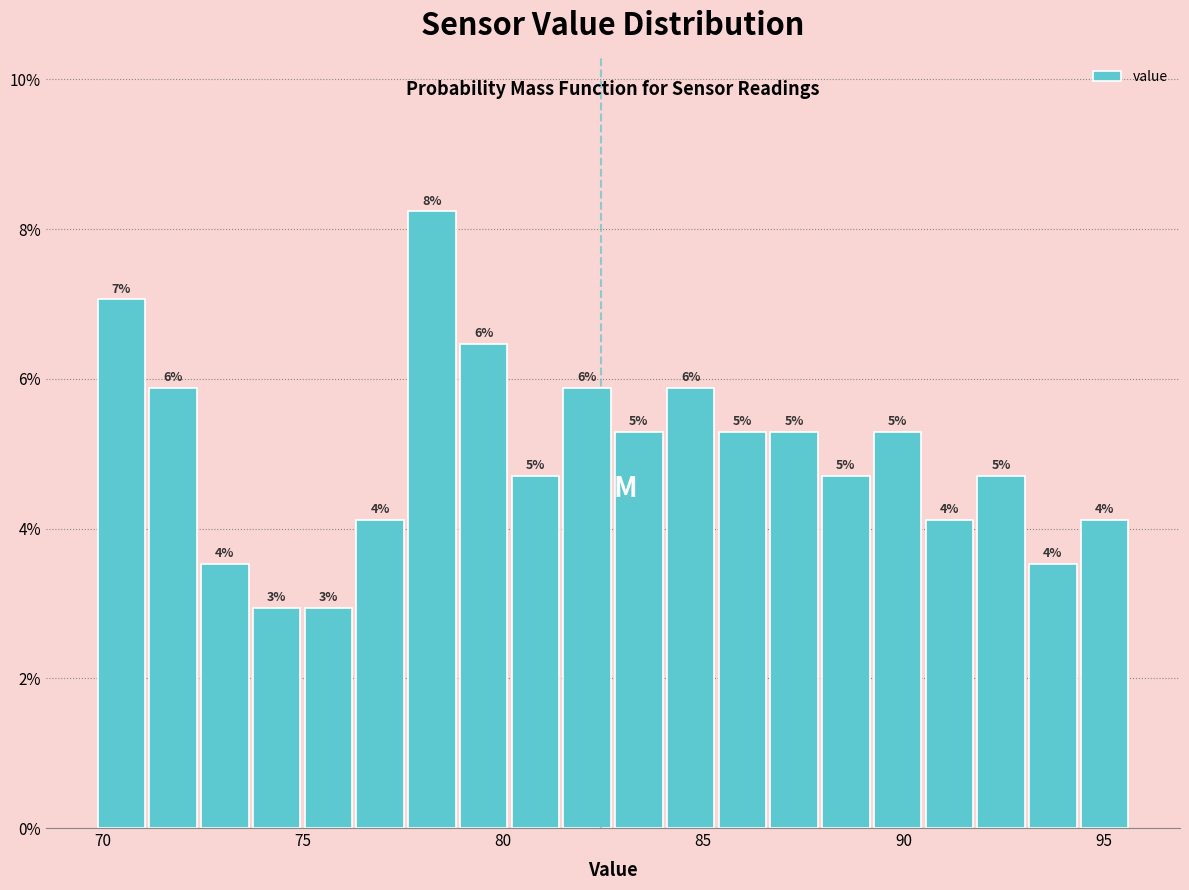

Read against the x-axis, roughly where is the centre of the tallest bar?

78.0